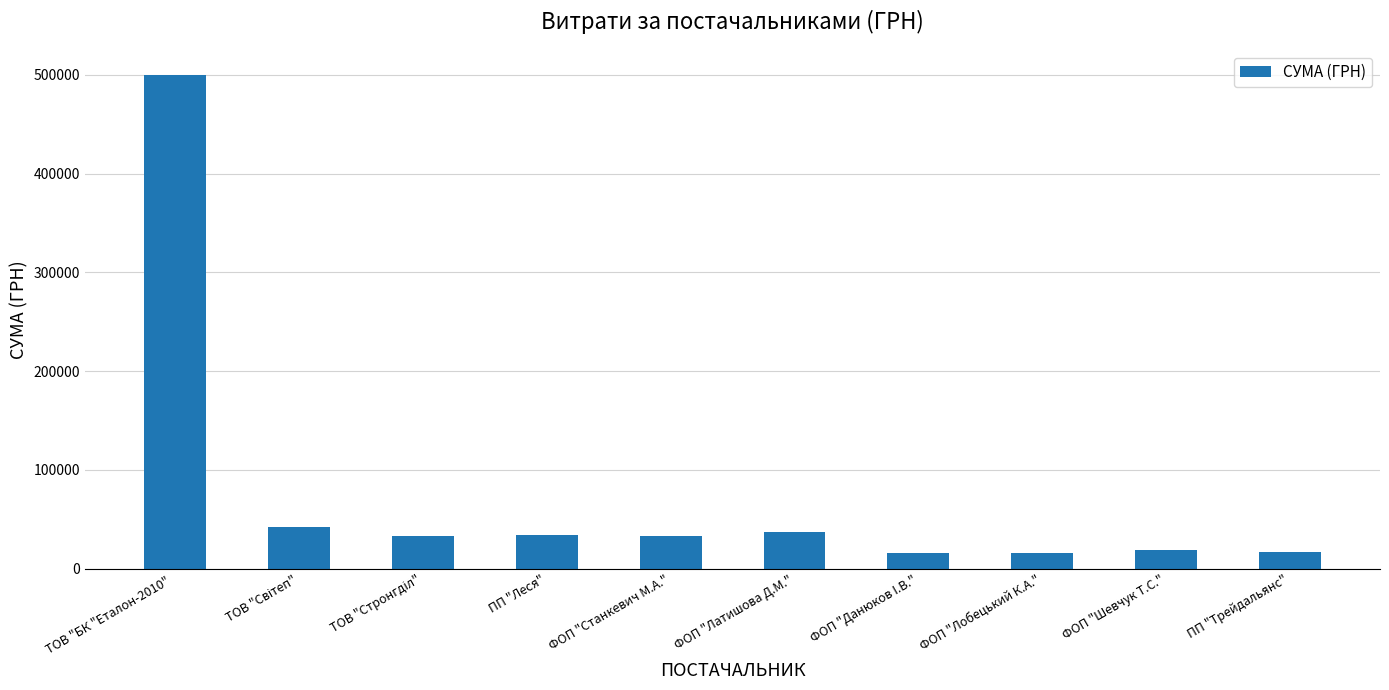

How many series are shown in this chart?

1